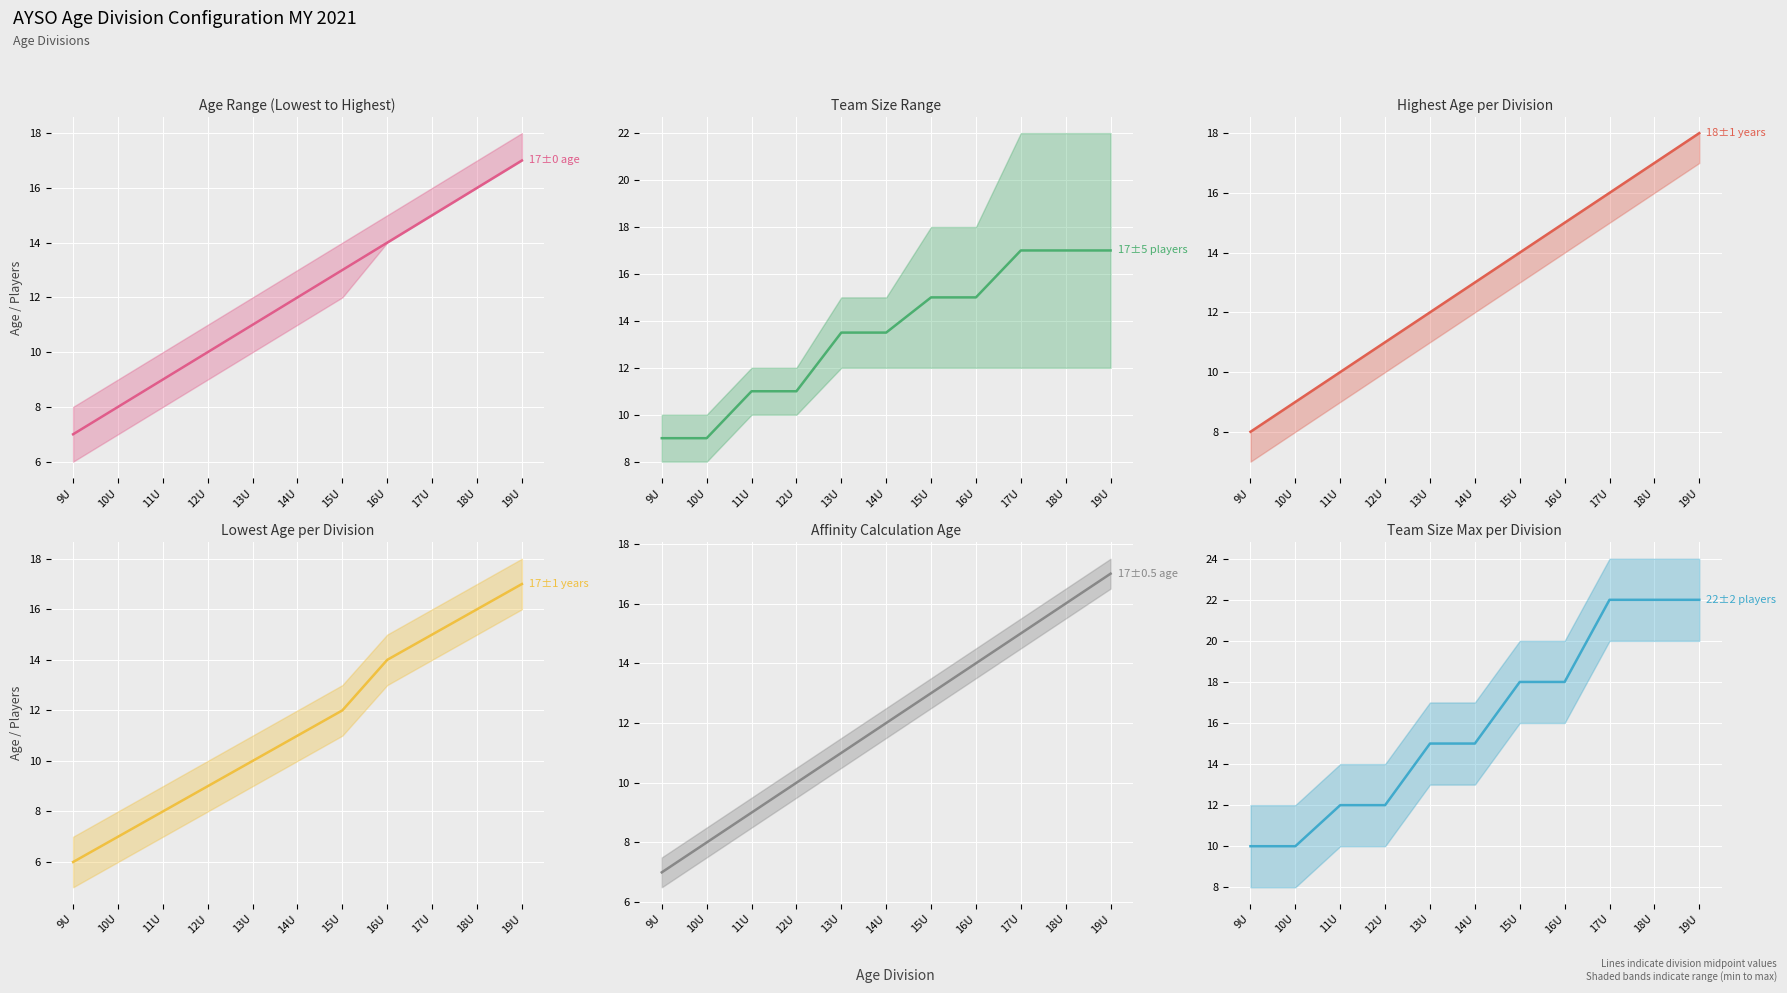

At which label does Team Size reach its peak?

17U